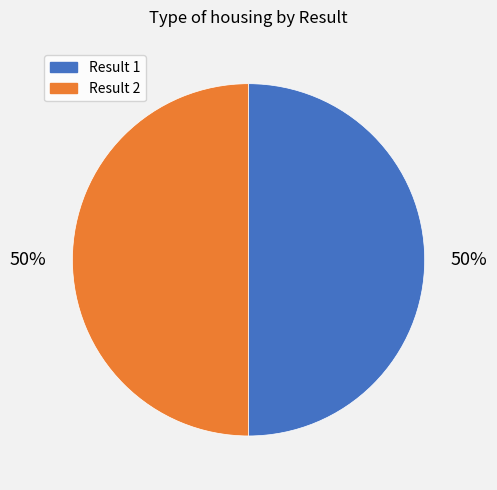

Which slice is the largest?

2